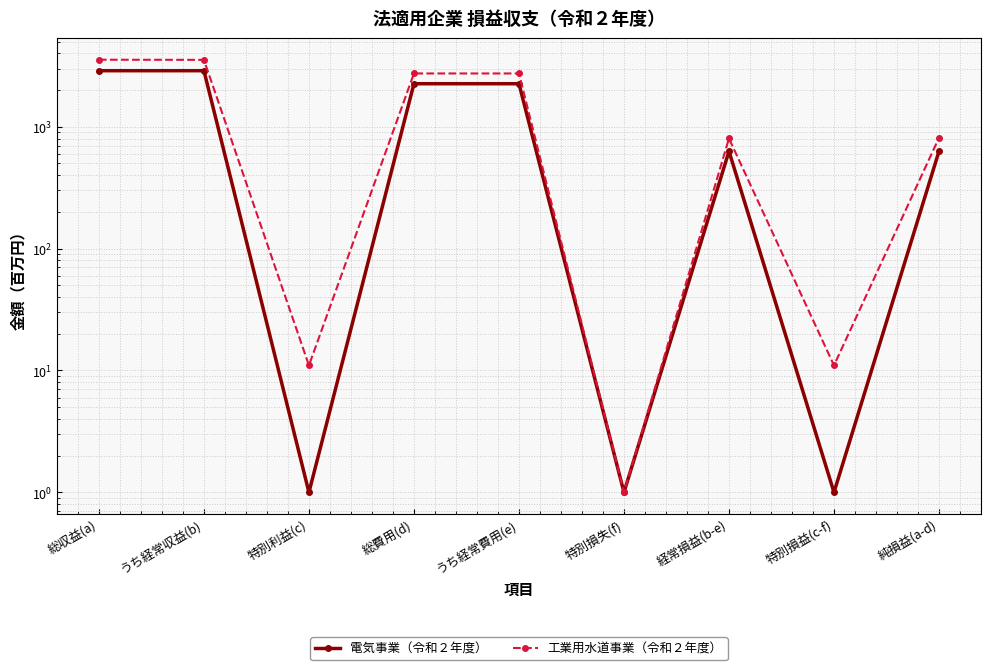

Which has a higher value, うち経常費用(e) or 総費用(d)?

うち経常費用(e)